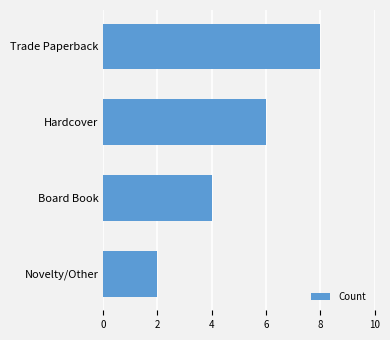

Approximately how many times larger is the value at Novelty/Other compared to Board Book?

0.5